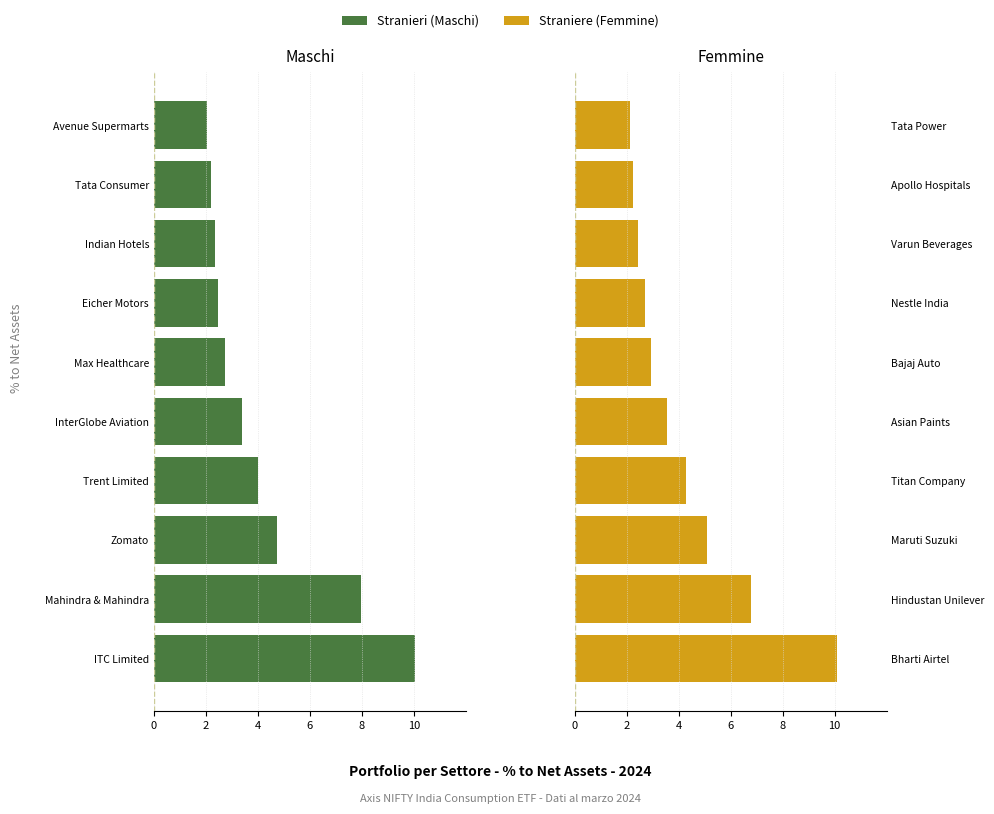

What is the sum of the Straniere values at 2 and 6?

8.7